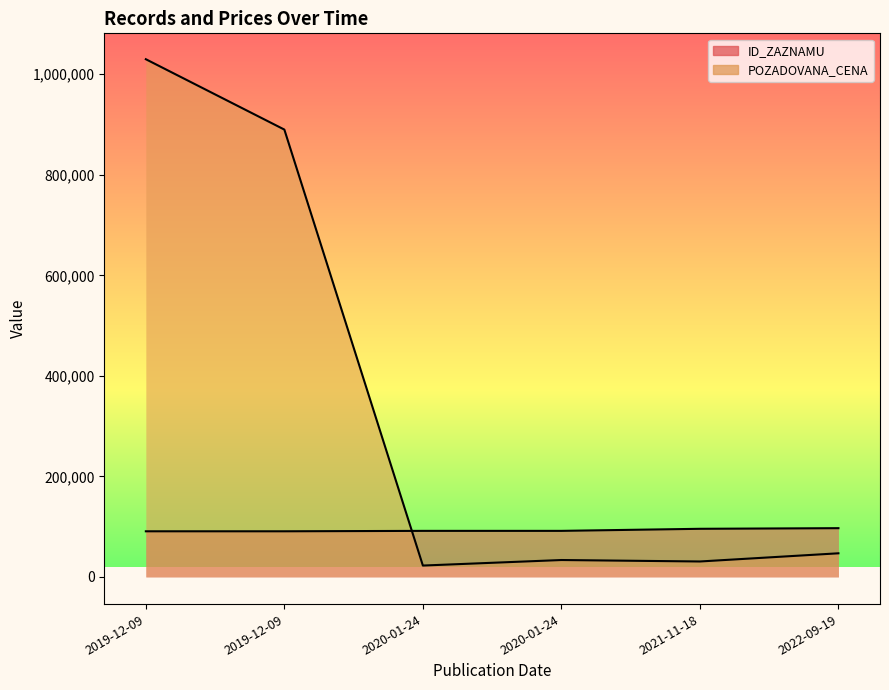

The ID_ZAZNAMU series shows 90766 at 2019-12-09. True or false?

True